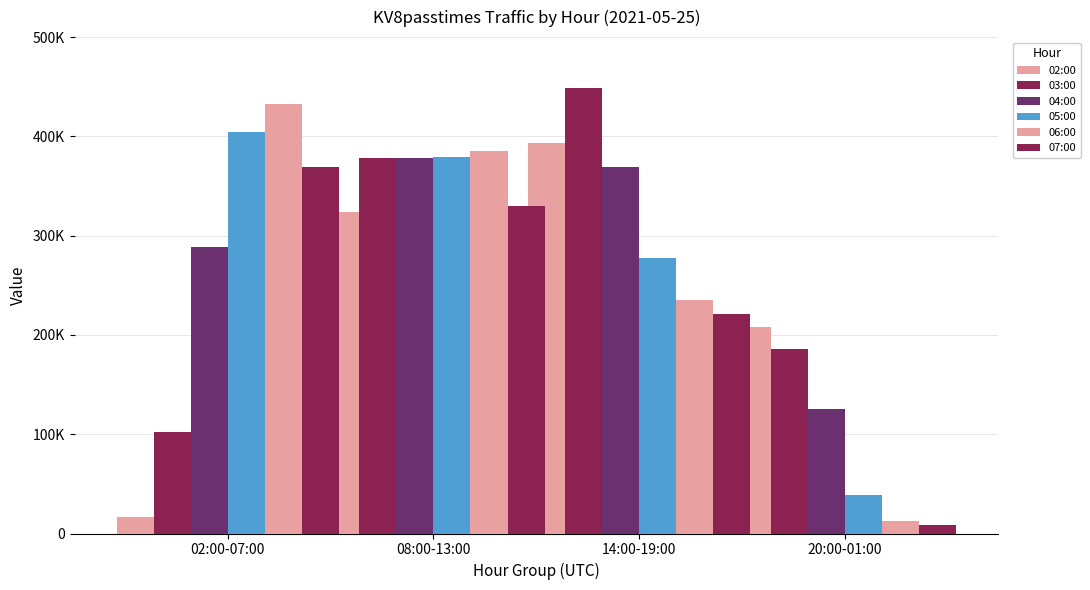

The value of 06:00 at 02:00-07:00 is 578206. True or false?

False